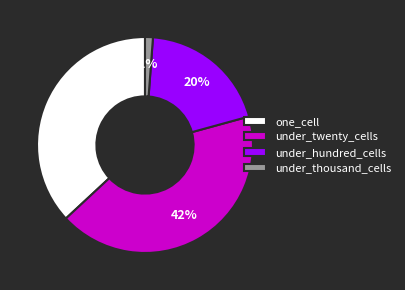

How many segments does this pie chart have?

4